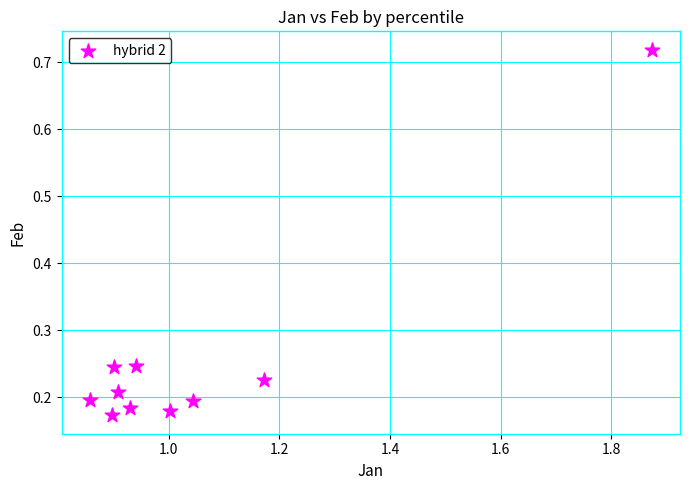

What is the average Y value?

0.3